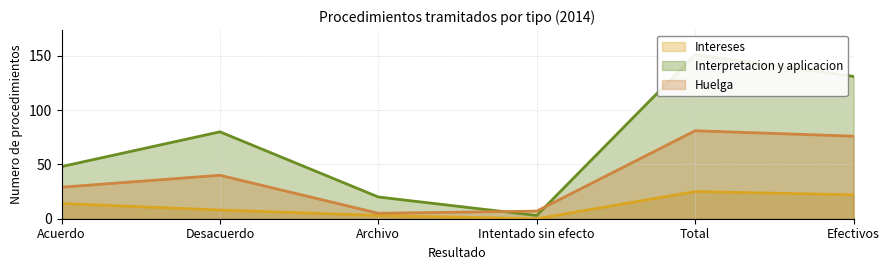

At which category is the sum across all series the highest?

Total